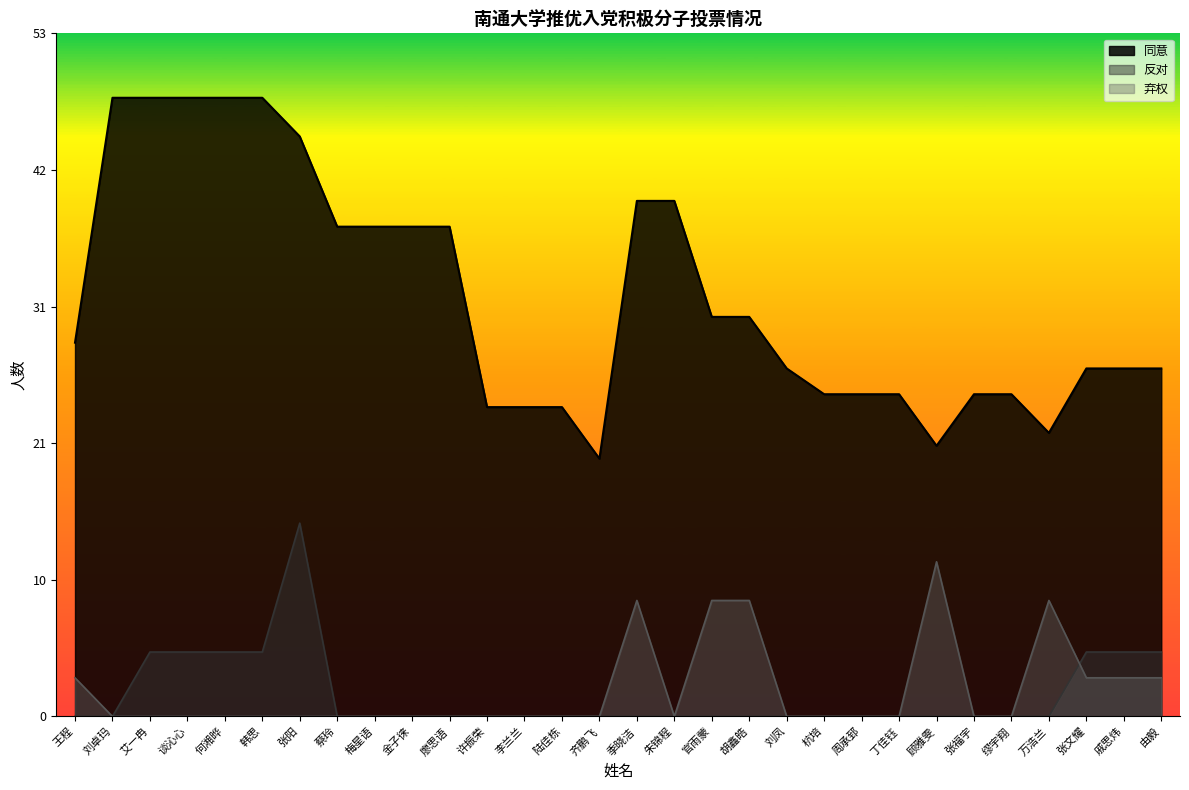

Reading right to left, transcribe all the data shown in this chart.

同意: 由毅=27	戚思炜=27	张文耀=27	万浩兰=22	缪宇翔=25	张福宇=25	顾雅雯=21	丁佳钰=25	周承郅=25	杭培=25	刘凤=27	胡鑫皓=31	官雨蒙=31	朱锦程=40	季晓洁=40	齐鹏飞=20	陆佳栋=24	李兰兰=24	许振荣=24	廖思语=38	金子徕=38	梅星语=38	蔡玲=38	张阳=45	韩思=48	何湘晔=48	谈沁心=48	艾一冉=48	刘卓玛=48	王程=29
反对: 由毅=5	戚思炜=5	张文耀=5	万浩兰=0	缪宇翔=0	张福宇=0	顾雅雯=0	丁佳钰=0	周承郅=0	杭培=0	刘凤=0	胡鑫皓=0	官雨蒙=0	朱锦程=0	季晓洁=0	齐鹏飞=0	陆佳栋=0	李兰兰=0	许振荣=0	廖思语=0	金子徕=0	梅星语=0	蔡玲=0	张阳=15	韩思=5	何湘晔=5	谈沁心=5	艾一冉=5	刘卓玛=0	王程=0
弃权: 由毅=3	戚思炜=3	张文耀=3	万浩兰=9	缪宇翔=0	张福宇=0	顾雅雯=12	丁佳钰=0	周承郅=0	杭培=0	刘凤=0	胡鑫皓=9	官雨蒙=9	朱锦程=0	季晓洁=9	齐鹏飞=0	陆佳栋=0	李兰兰=0	许振荣=0	廖思语=0	金子徕=0	梅星语=0	蔡玲=0	张阳=0	韩思=0	何湘晔=0	谈沁心=0	艾一冉=0	刘卓玛=0	王程=3